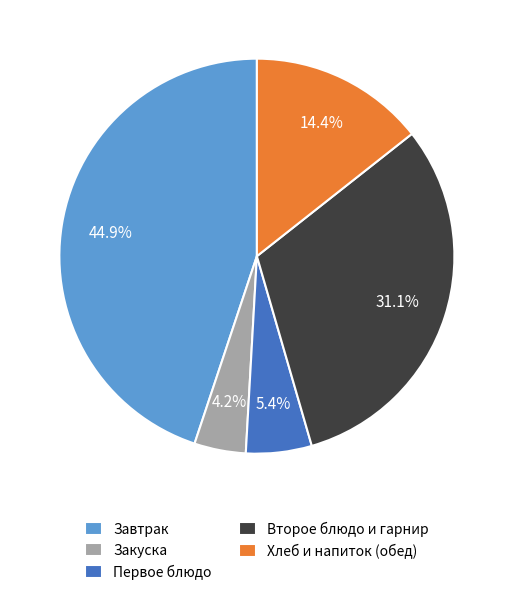

Which slice is the largest?

Завтрак